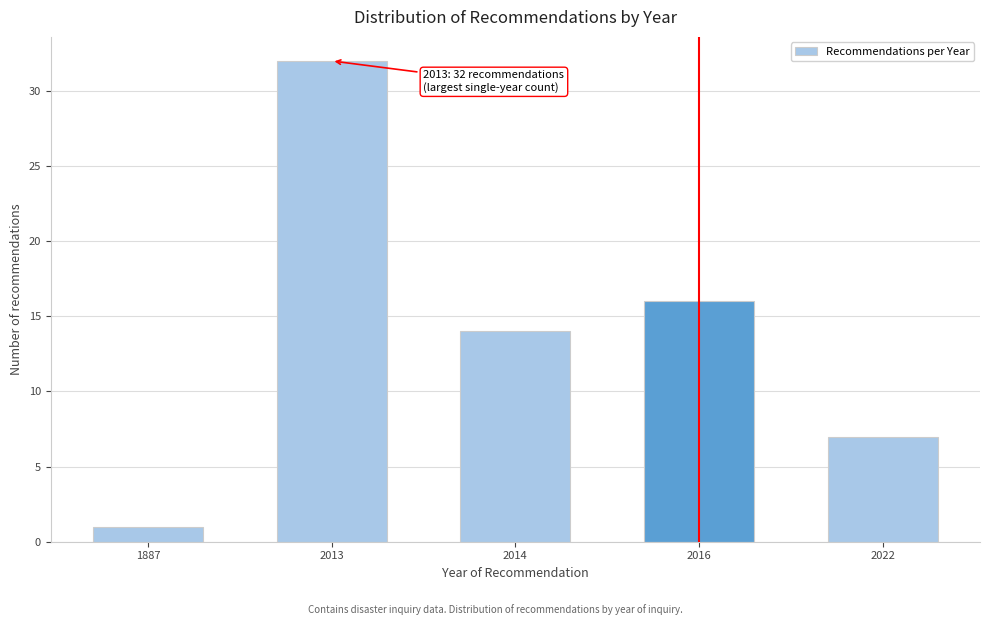

Reading right to left, list all the values displayed in this chart.

7	16	14	32	1